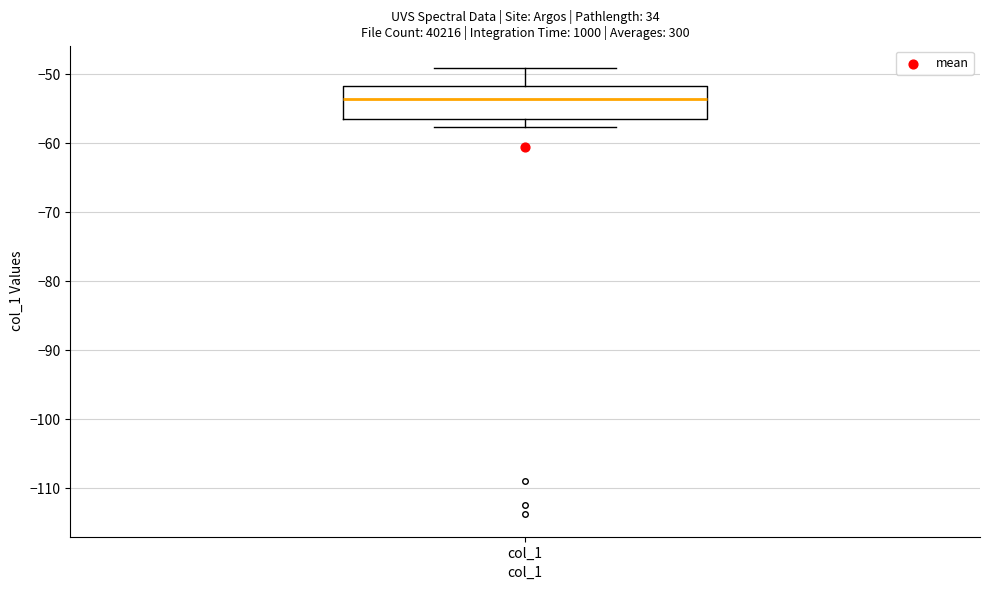

Read this box plot against the y-axis: the position of the median line, the range covered by the box, and the ends of both whiskers. The values are not printed on the chart, so give them approximately, as read against the axis.

median -54, box -57 to -52, whiskers -58 to -49